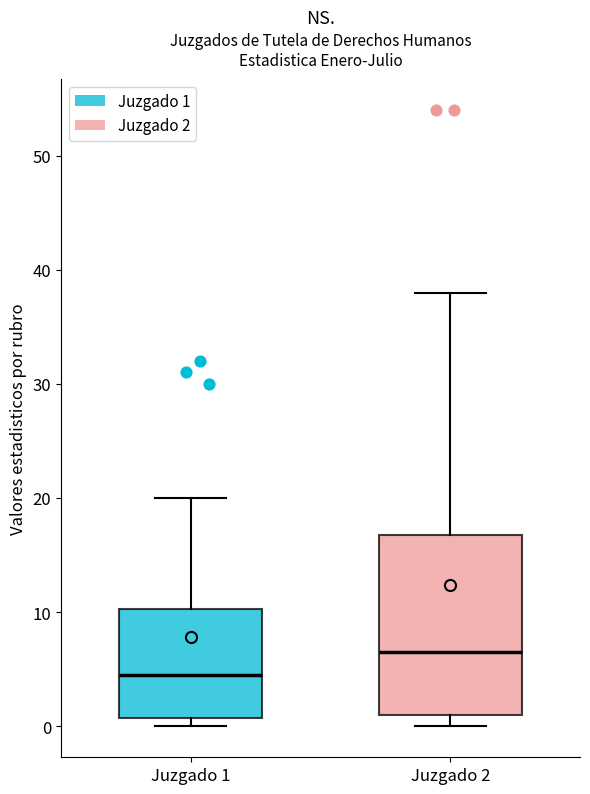

Reading left to right, transcribe this box plot: for each box, give where its median line is, the range the box spans, and where its two whiskers end, as read against the y-axis. The values are not printed on the chart, so give them approximately, as read against the axis.

Juzgado 1: median 5, box 1 to 10, whiskers 0 to 20
Juzgado 2: median 7, box 1 to 17, whiskers 0 to 38